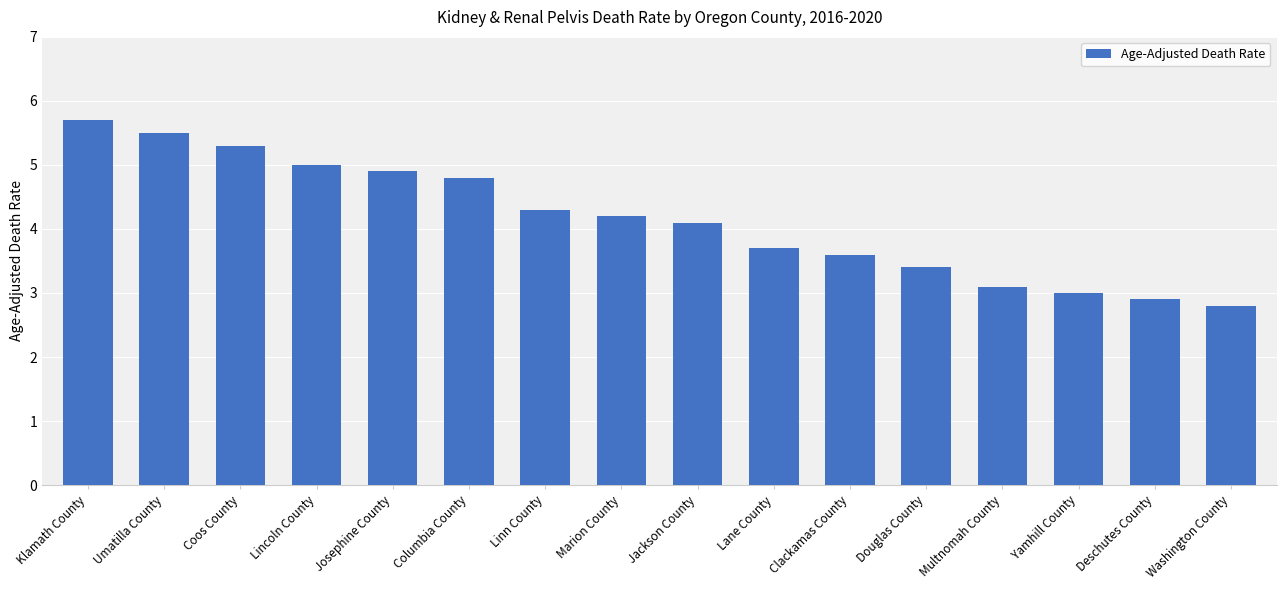

What is the sum of the values at Umatilla County and Coos County?

10.8